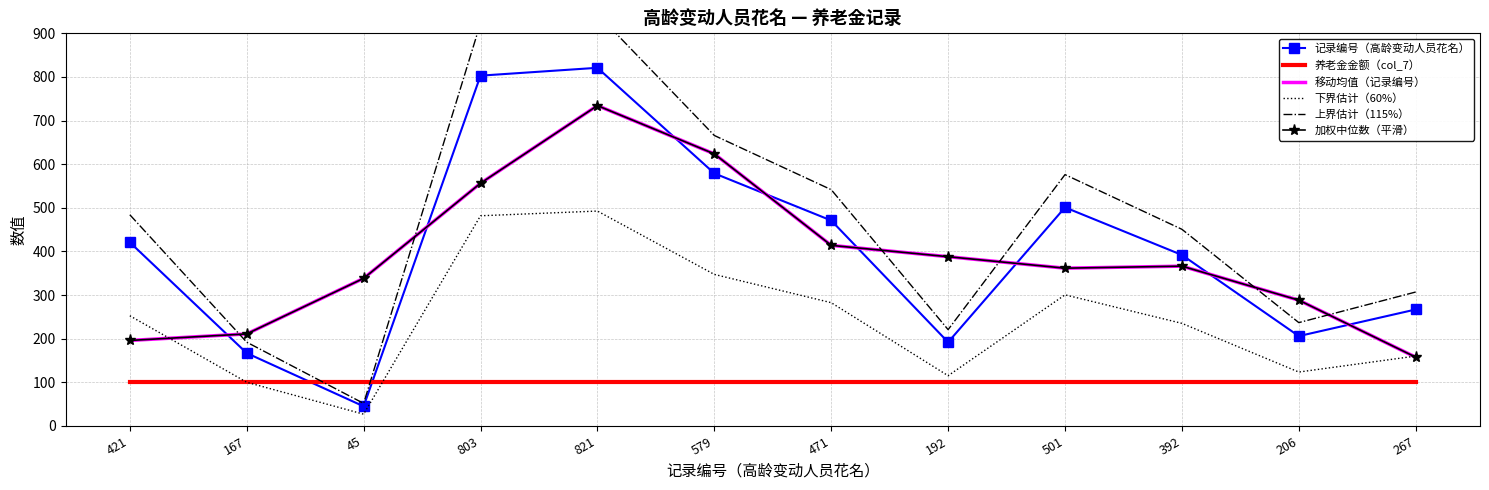

Is it true that 养老金金额（col_7） equals 53.5 at 192?

False